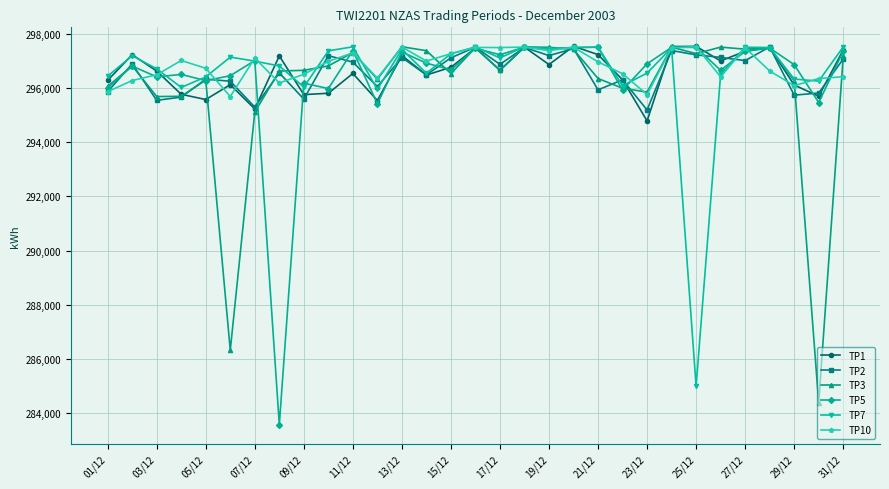

What is the greatest value displayed?

297560